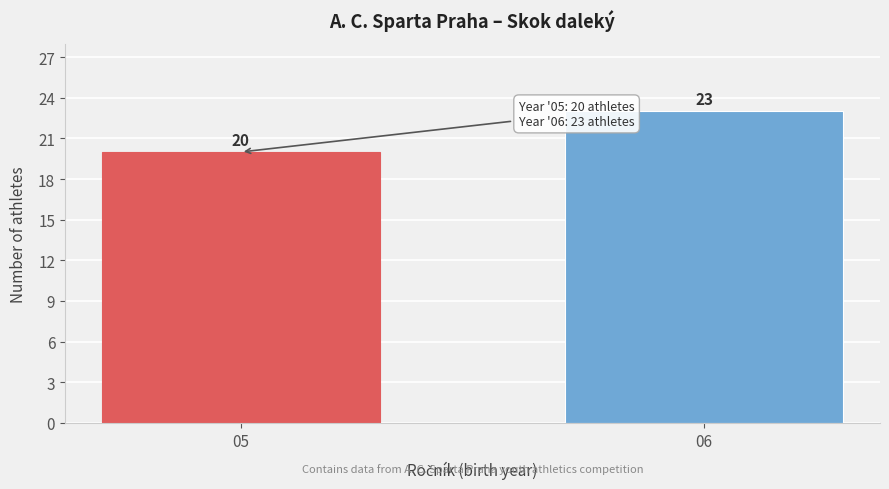

Reading right to left, transcribe all the data shown in this chart.

23	20